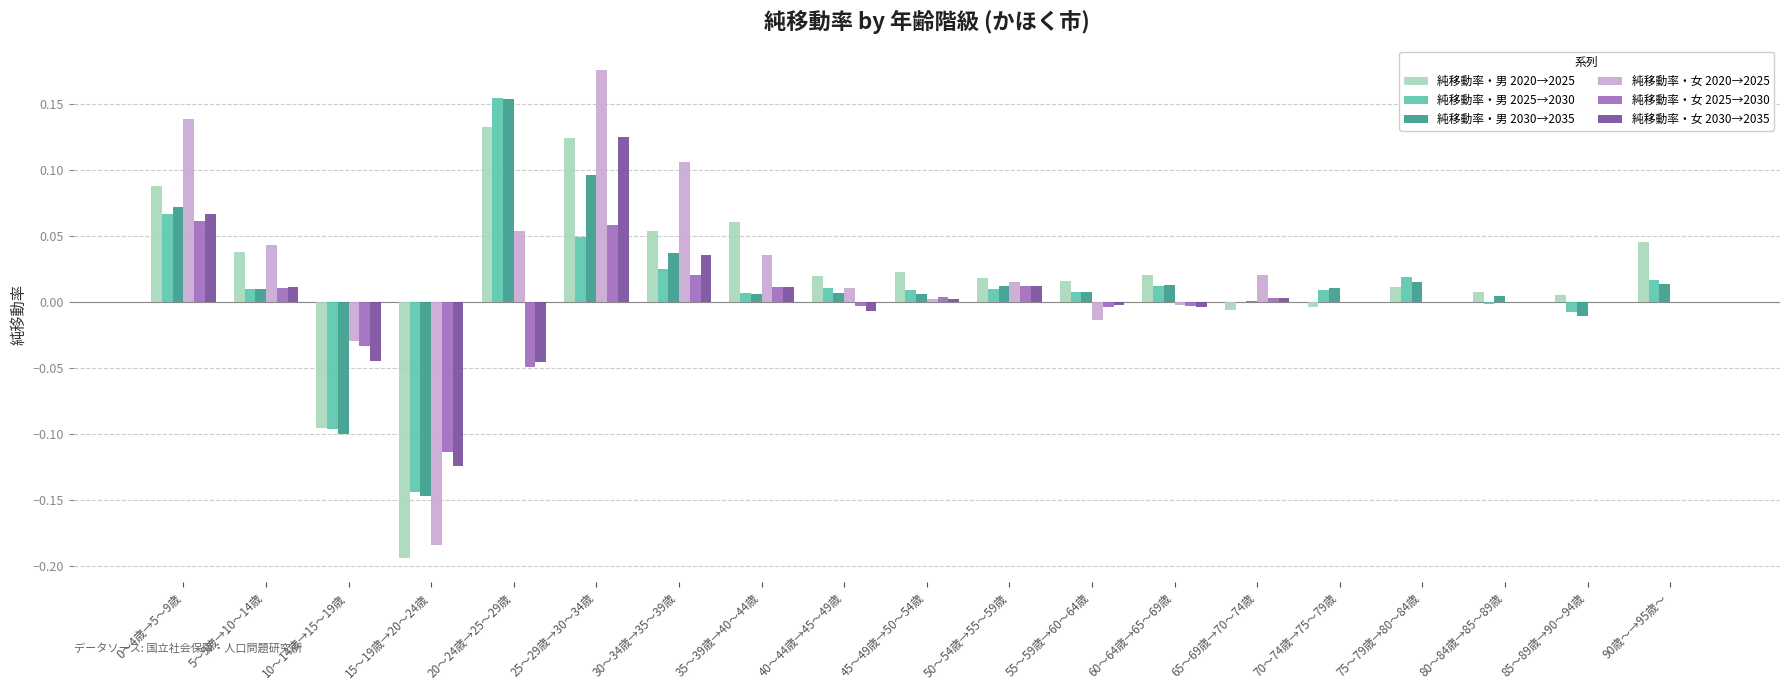

Which category has the highest value in the 純移動率・男 2025→2030 series?

20～24歳→25～29歳